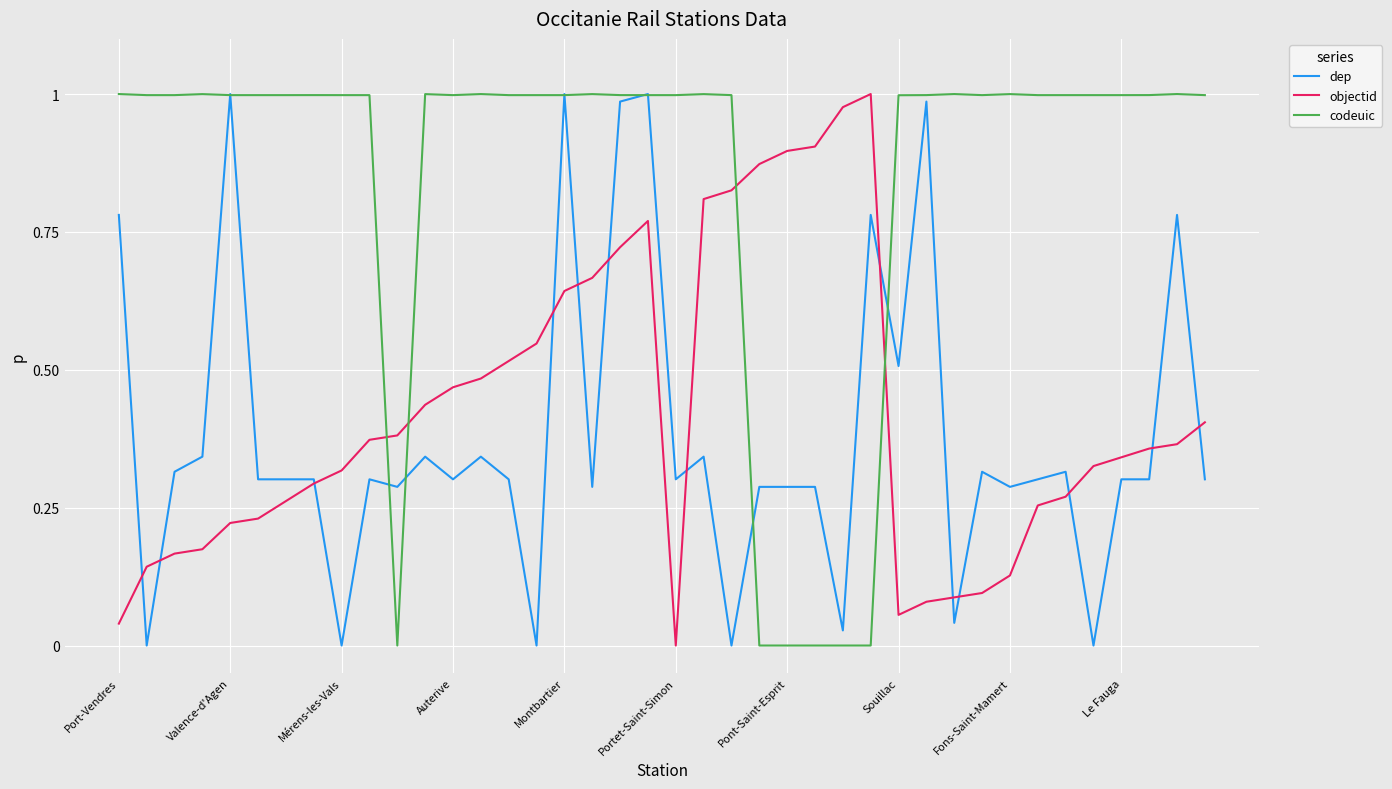

Which series has the largest total across all categories?

codeuic